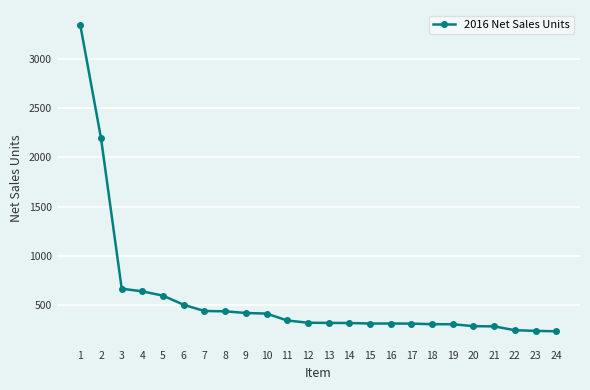

What is the ratio of the value at 18 to the value at 10?

0.7